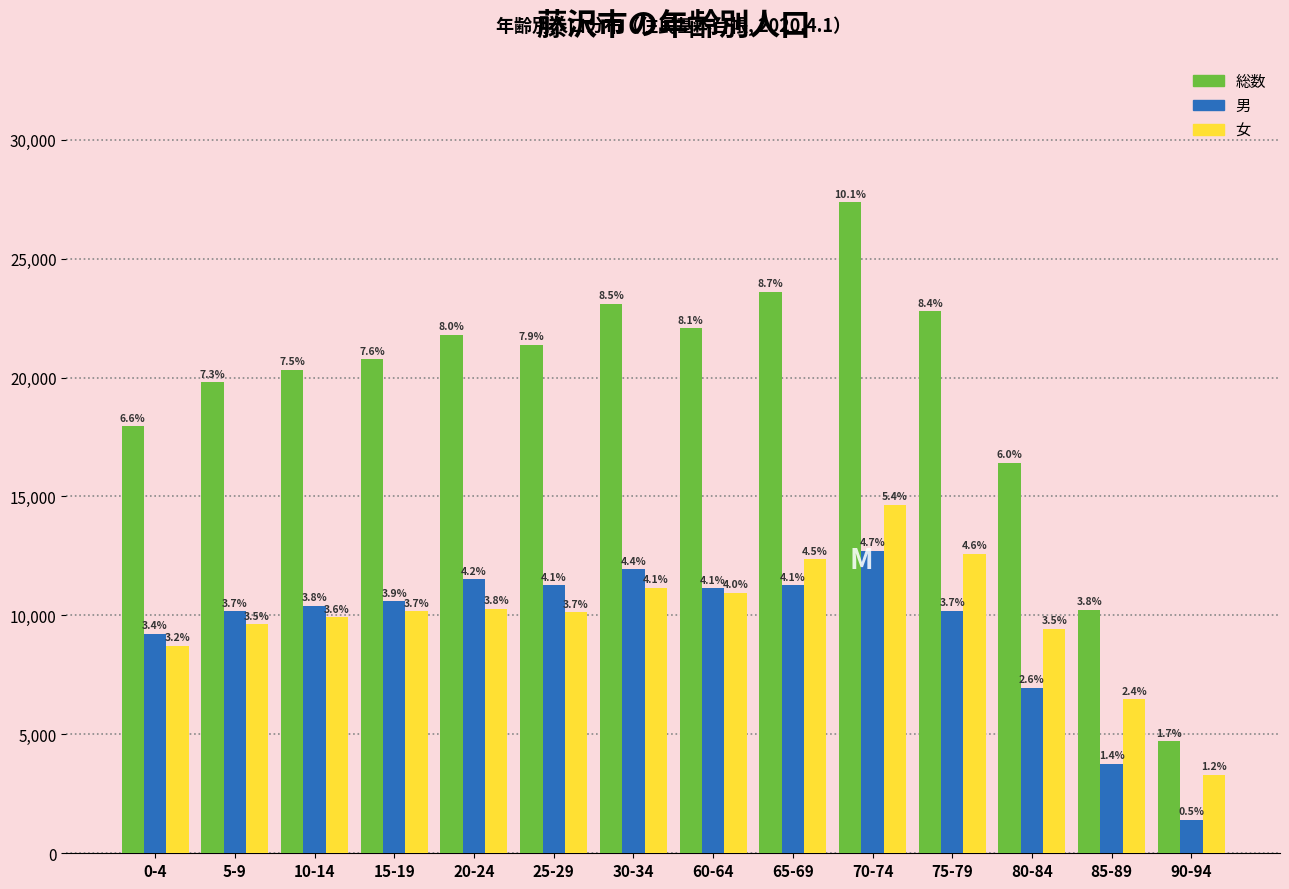

How many bars are there in total?

42